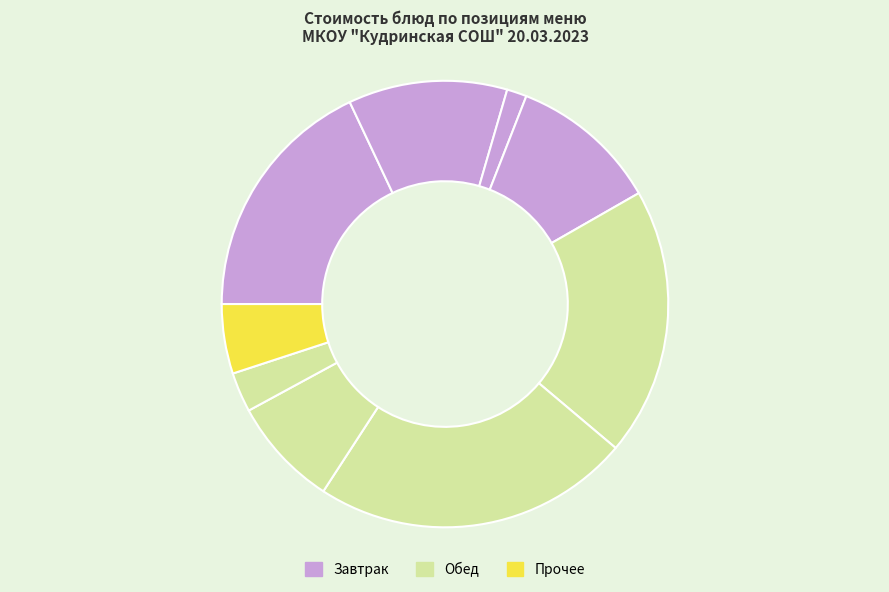

To the nearest percent, what is the difference between the largest and smallest slice percentages?

22%